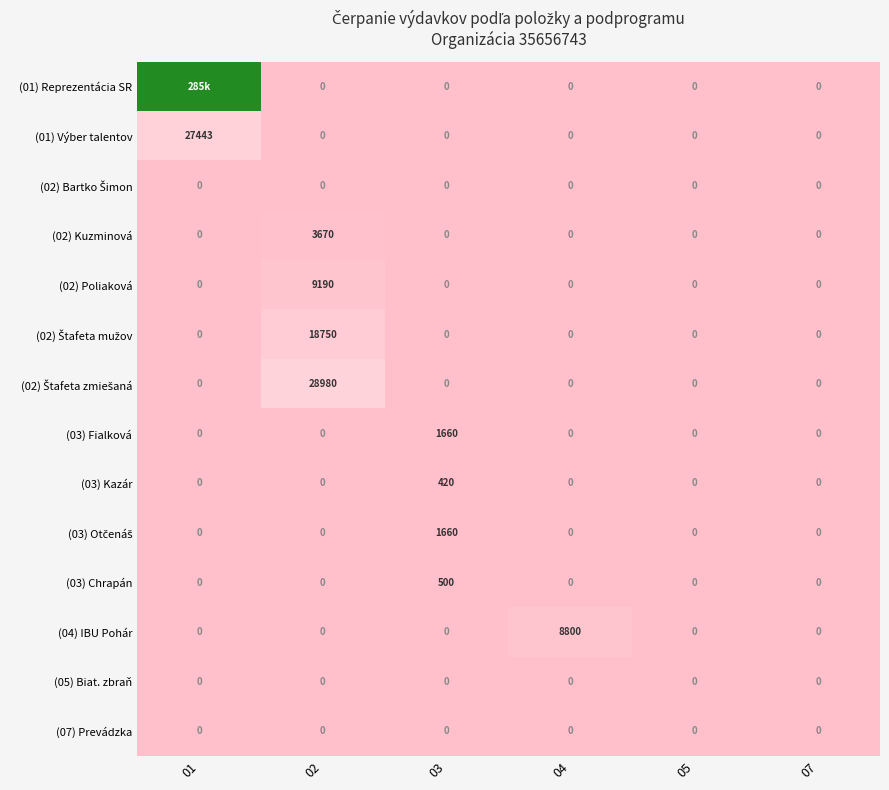

At how many categories does at least one series exceed 0?

4